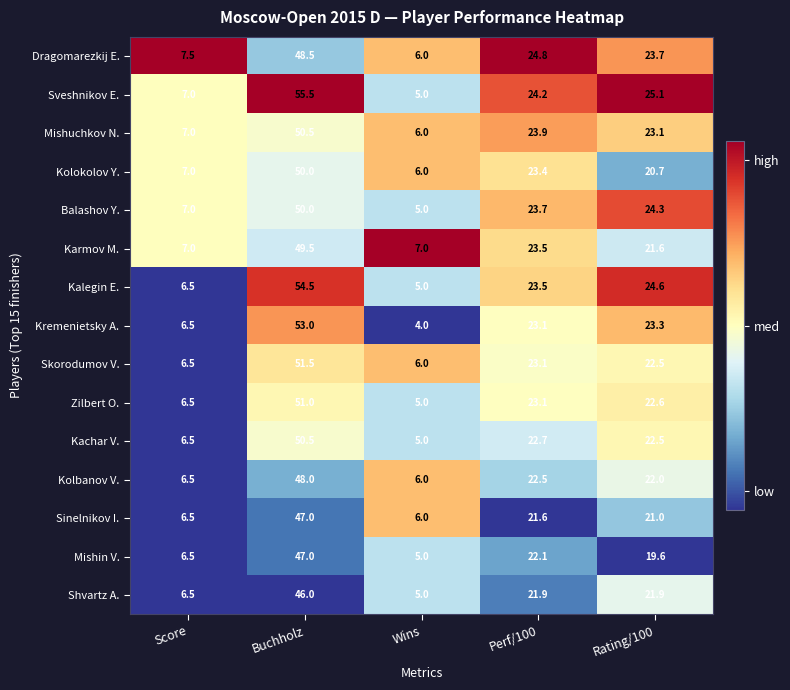

What is the maximum value shown in the chart?

55.5